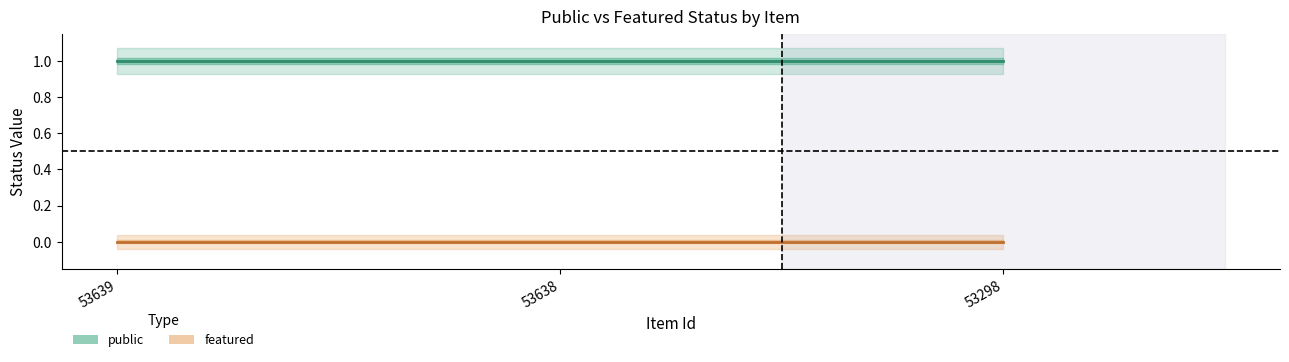

At which label does featured reach its peak?

53639